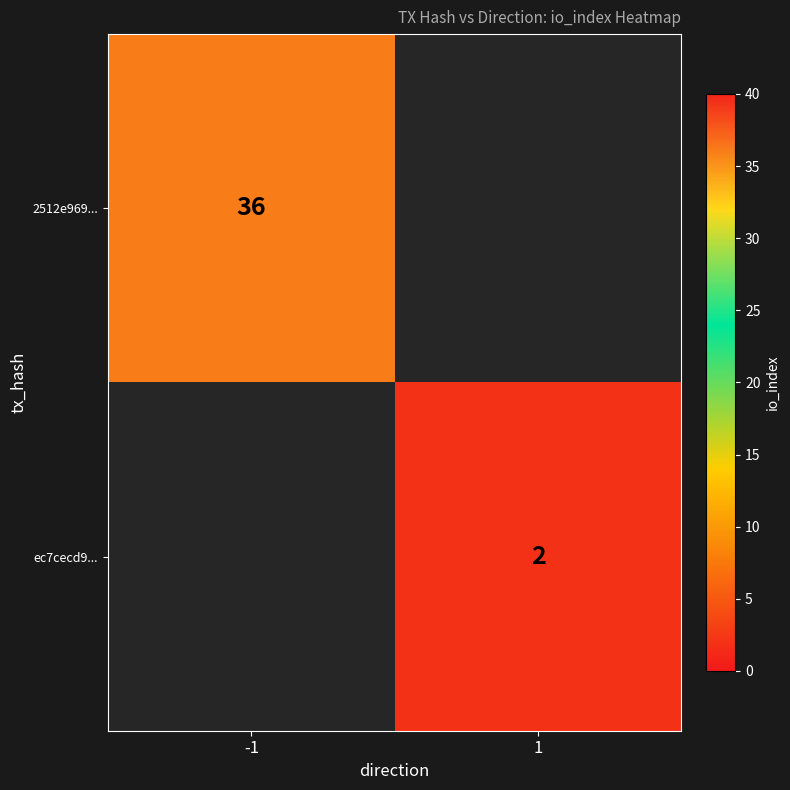

Count the number of data series in this chart.

2